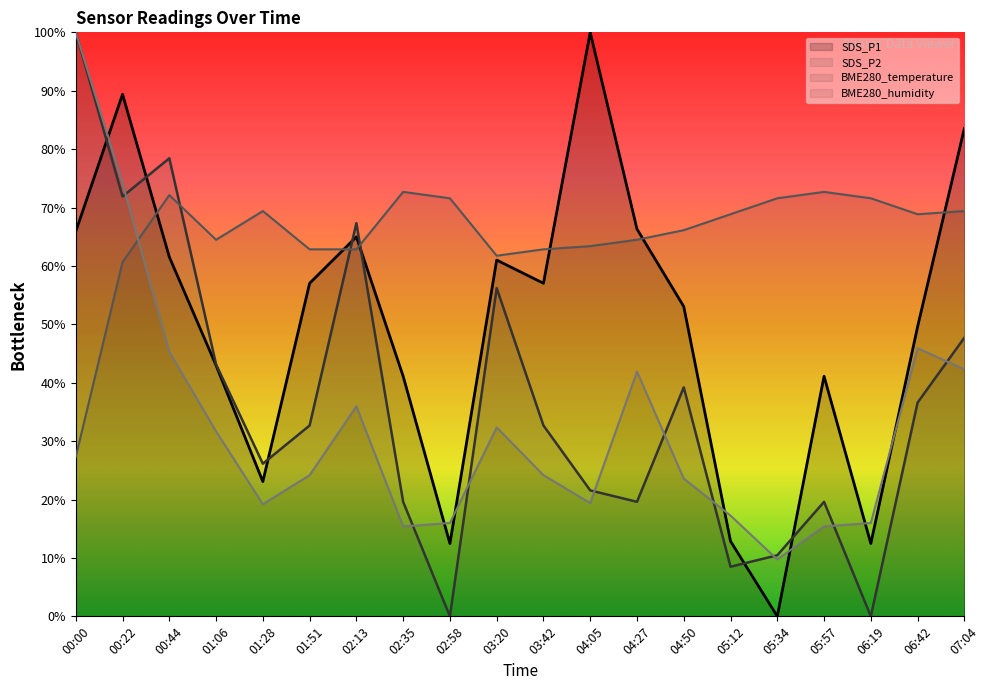

What is the label of the 14th point from the left?

04:50